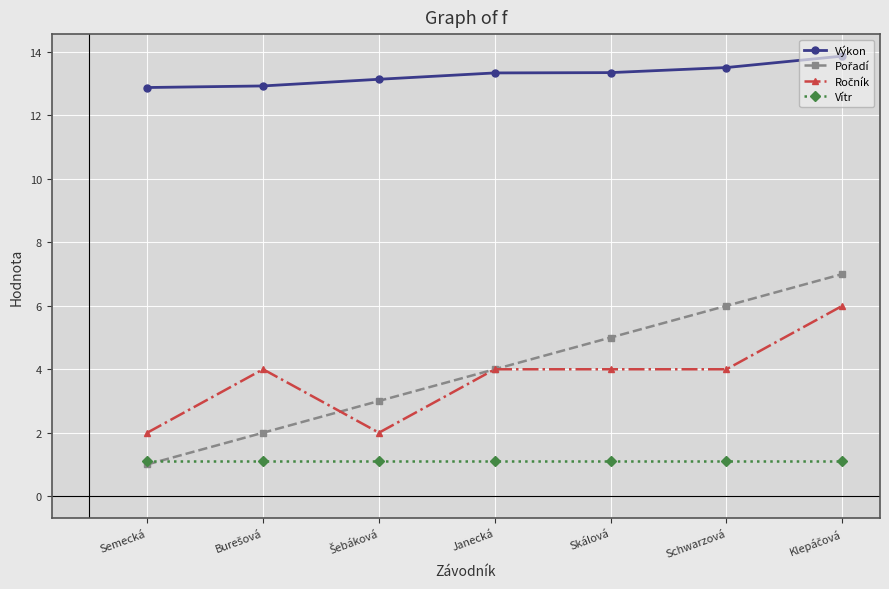

What is the minimum value shown in the chart?

1.0